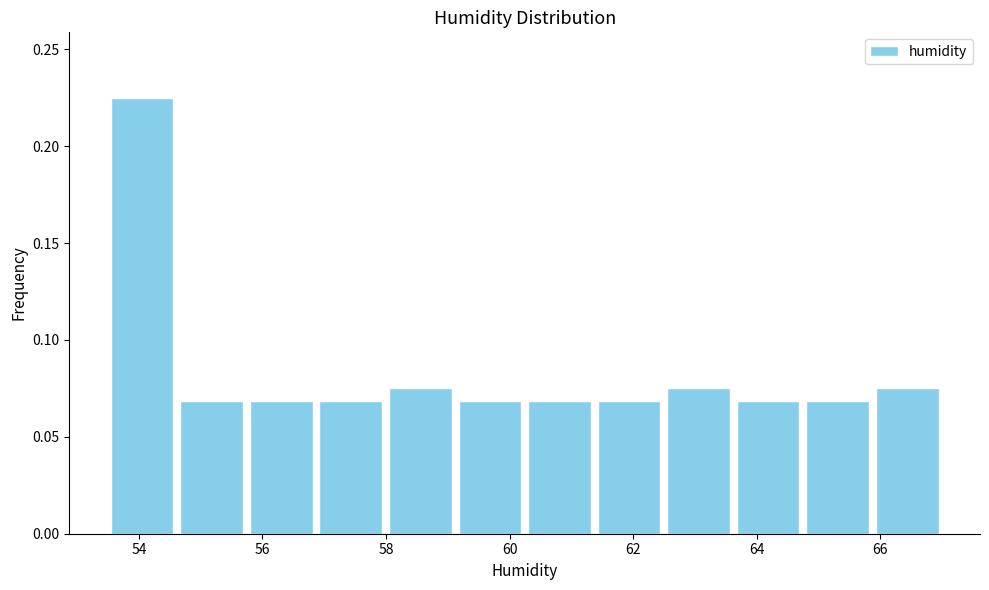

Reading left to right, transcribe this chart: for each bar, give the range it covers on the x-axis and its height. Neither the bar edges nor the heights are printed on the chart, so give them approximately, as read against the axes.

53.4 to 54.6: 0.225
54.6 to 55.8: 0.070
55.8 to 56.8: 0.070
56.8 to 58.0: 0.070
58.0 to 59.2: 0.075
59.2 to 60.2: 0.070
60.2 to 61.4: 0.070
61.4 to 62.4: 0.070
62.4 to 63.6: 0.075
63.6 to 64.8: 0.070
64.8 to 65.8: 0.070
65.8 to 67.0: 0.075